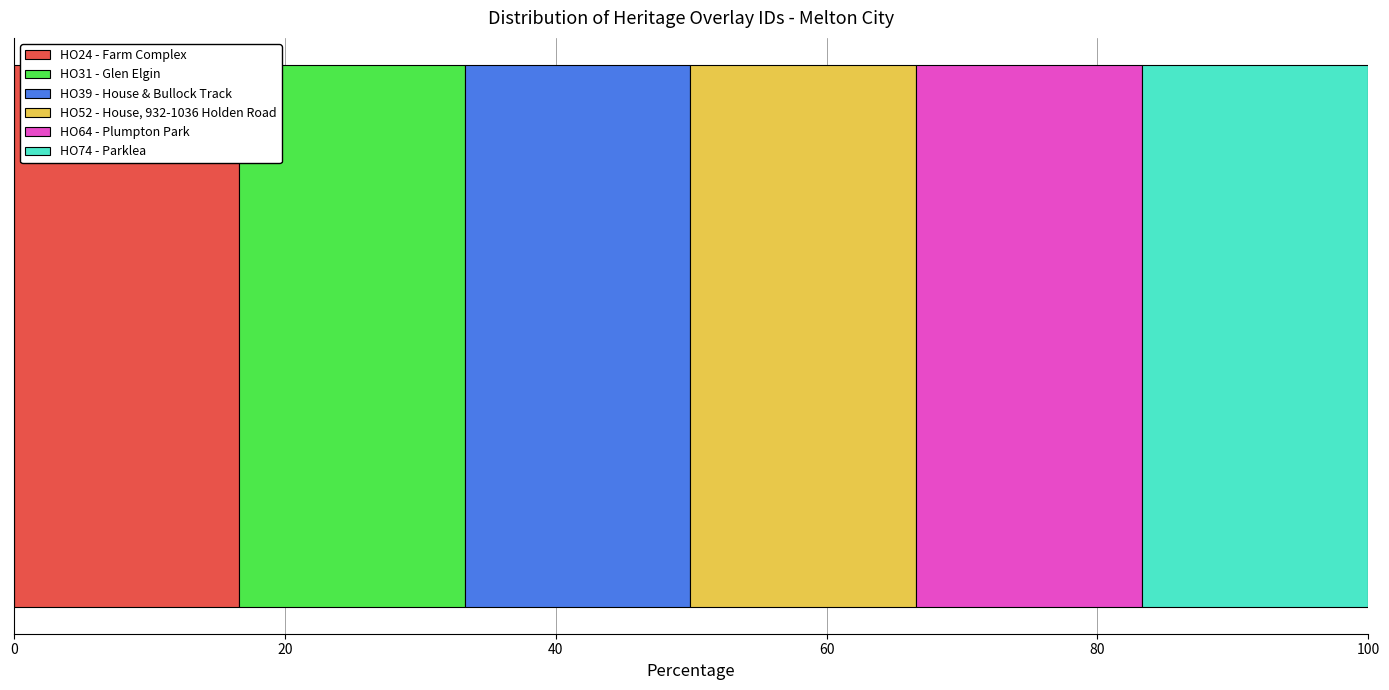

Count the number of data series in this chart.

6